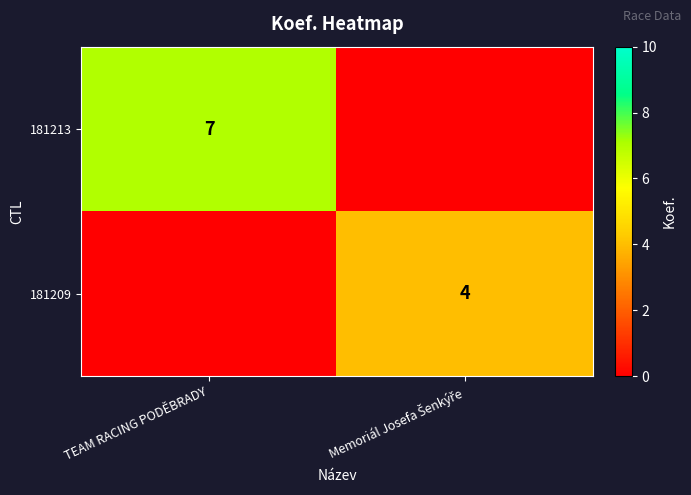

True or false: 181213 has a value of 7 at TEAM RACING PODĚBRADY.

True